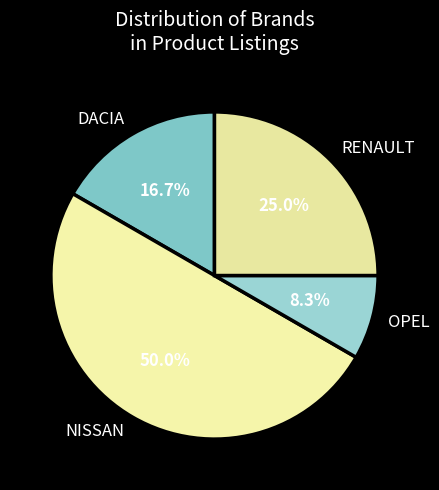

Which slice is the largest?

NISSAN